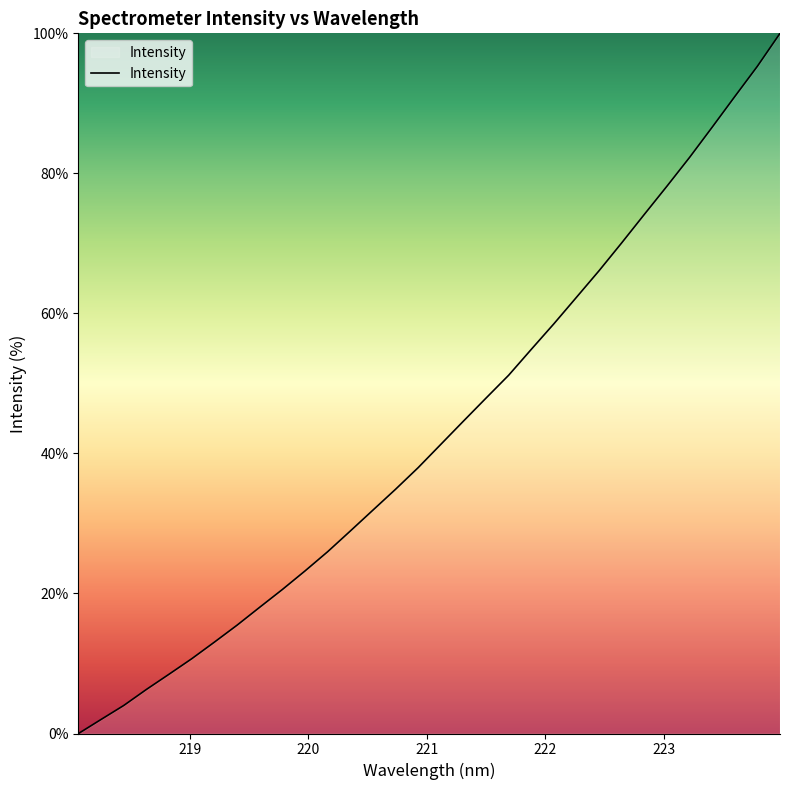

What is the difference between the maximum and minimum values?

100.0